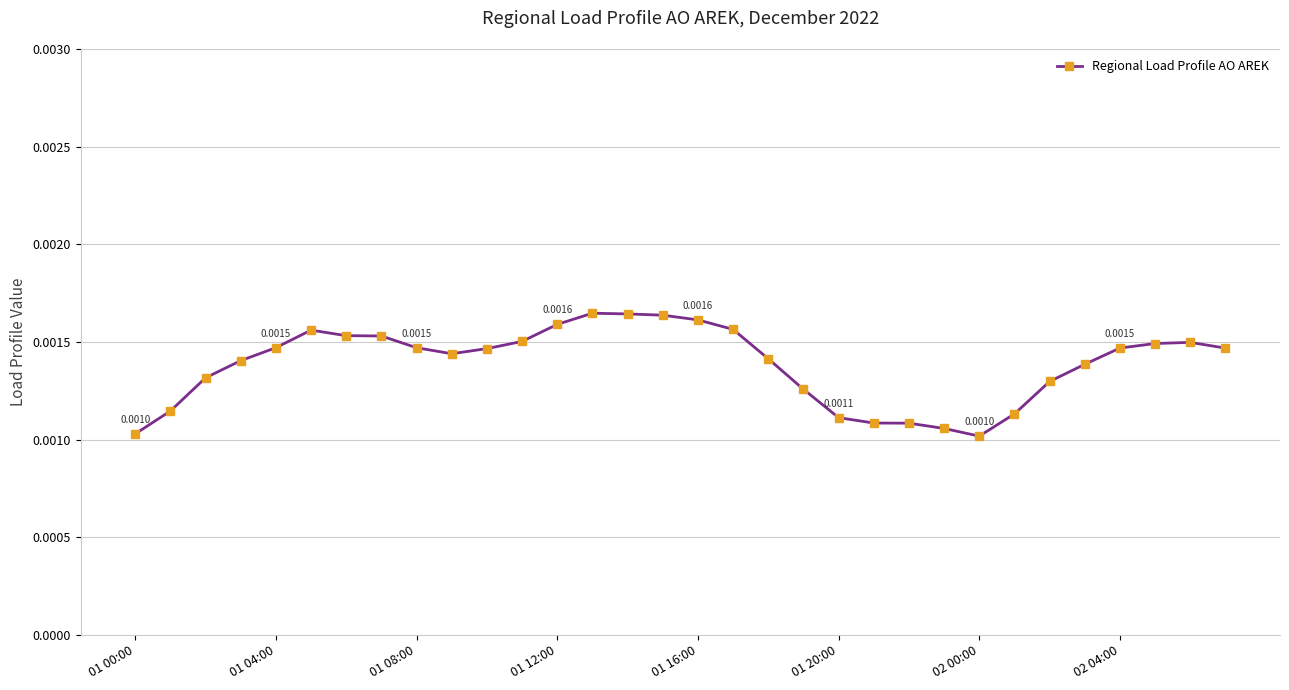

True or false: the data has more than 0 interior local peaks.

True